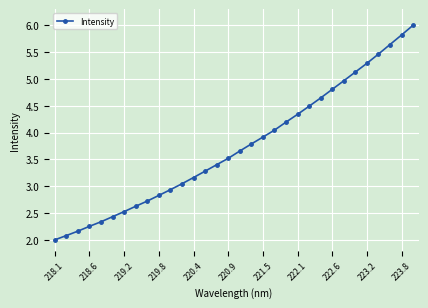

What is the smallest value displayed?

2.0